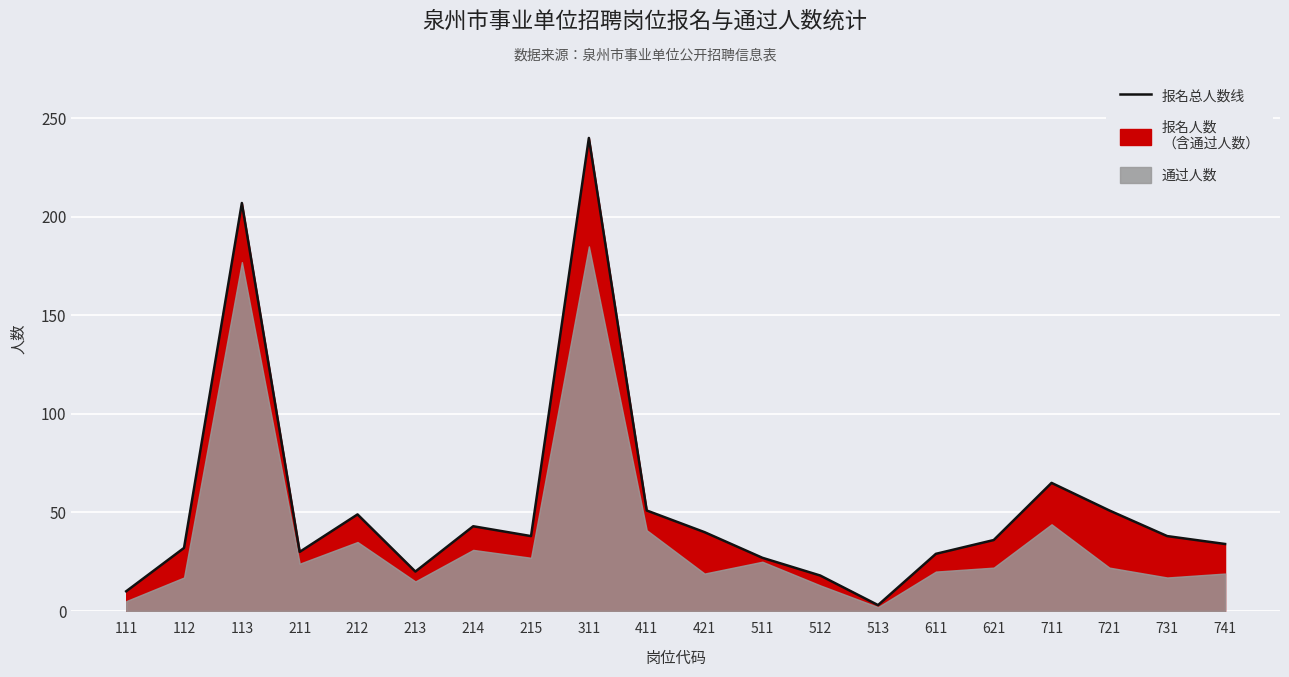

What is the change in value from 212 to 621?

-13